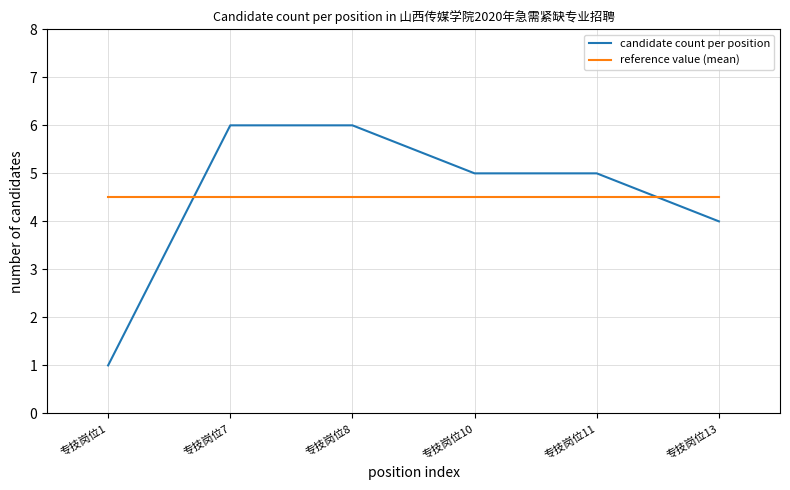

Where do reference value (mean) and candidate count per position first cross each other?

专技岗位1 and 专技岗位7